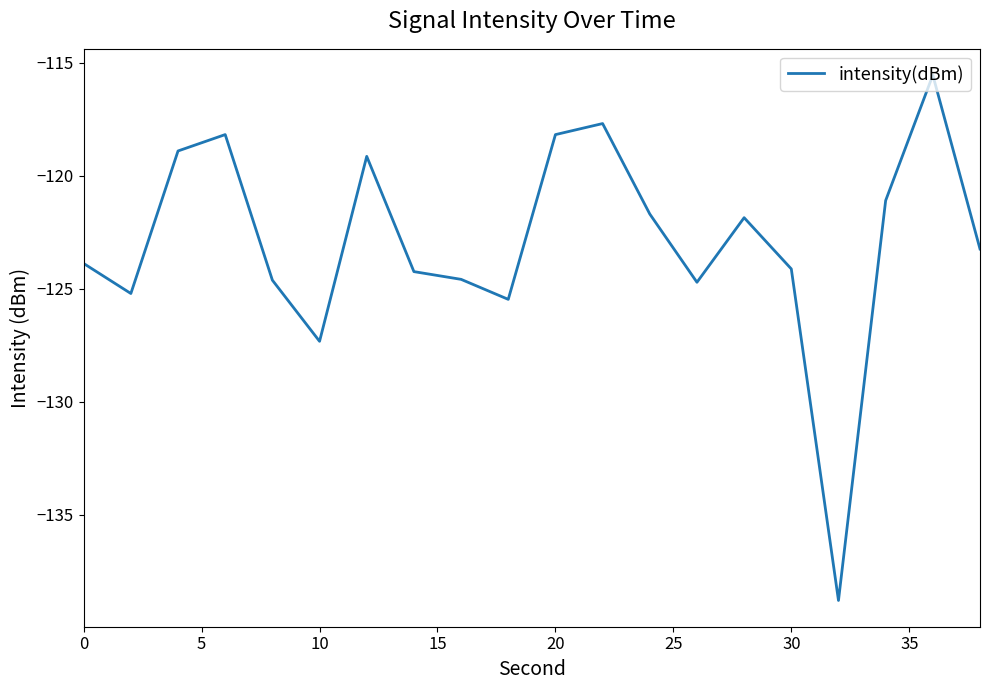

What is the maximum value shown in the chart?

-115.6